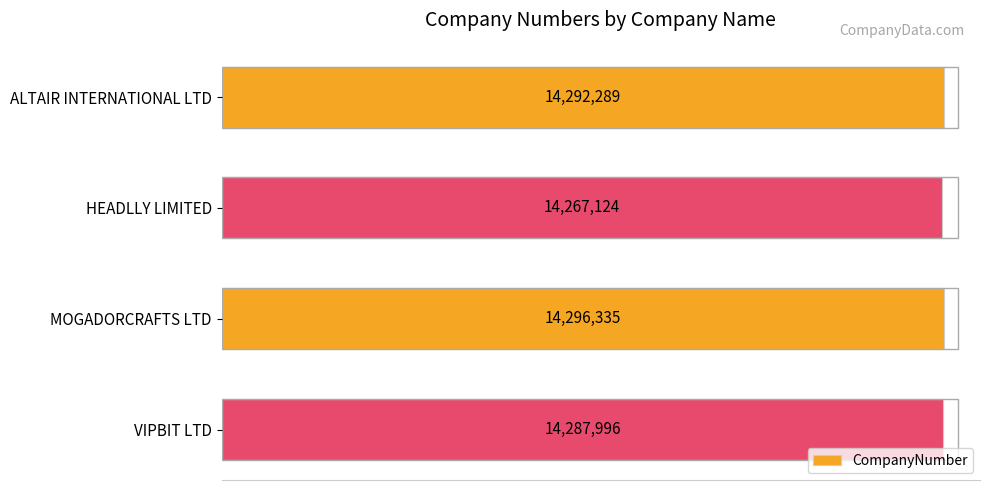

Rank the categories by value from lowest to highest.

HEADLLY LIMITED, VIPBIT LTD, ALTAIR INTERNATIONAL LTD, MOGADORCRAFTS LTD